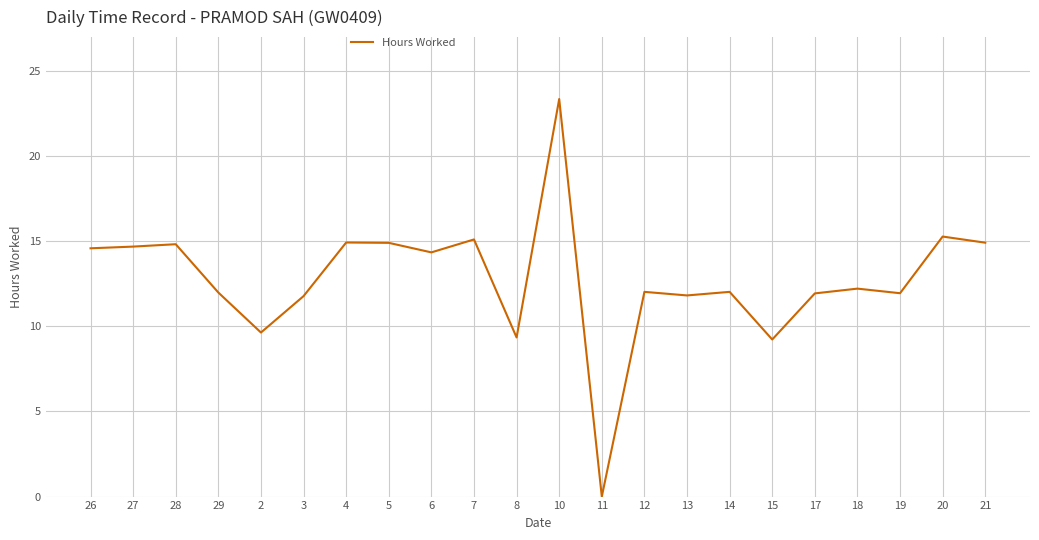

What is the greatest value displayed?

23.4